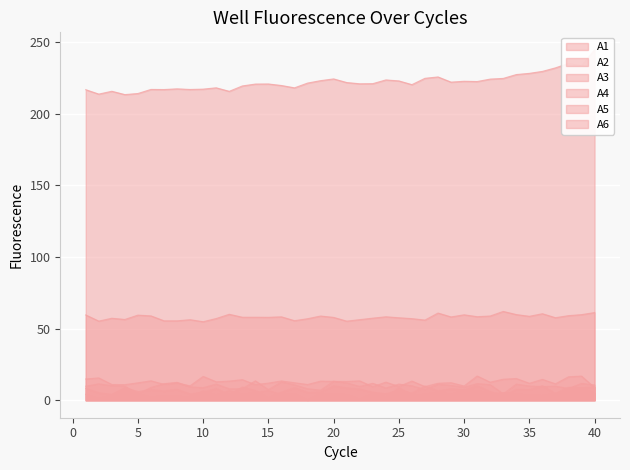

At which label does A4 first exceed 10?

2